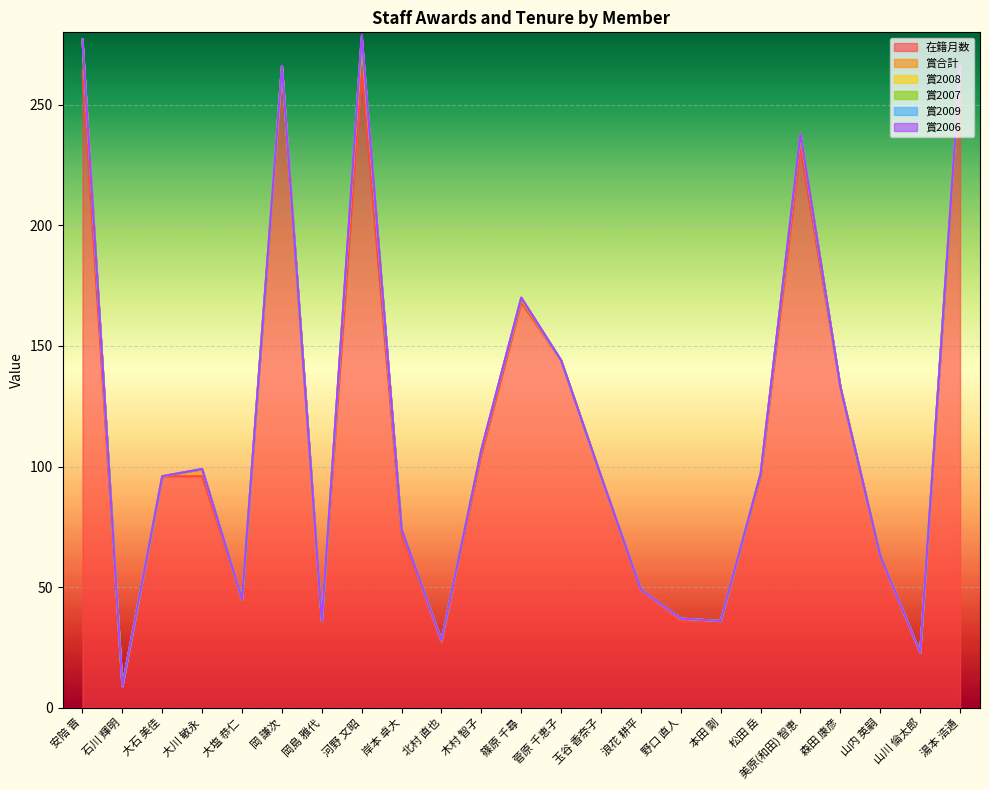

Rank the categories by 在籍月数 value from lowest to highest.

石川 輝明, 山川 倫太郎, 北村 直也, 岡島 雅代, 野口 直人, 本田 剛, 大塩 恭仁, 浪花 耕平, 山内 英嗣, 岸本 卓大, 大石 美佳, 大川 敏永, 玉谷 香奈子, 松田 岳, 木村 智子, 森田 康彦, 菅原 千恵子, 篠原 千尋, 美原(和田) 智恵, 安陪 晋, 岡 謙次, 河野 文昭, 湯本 浩通